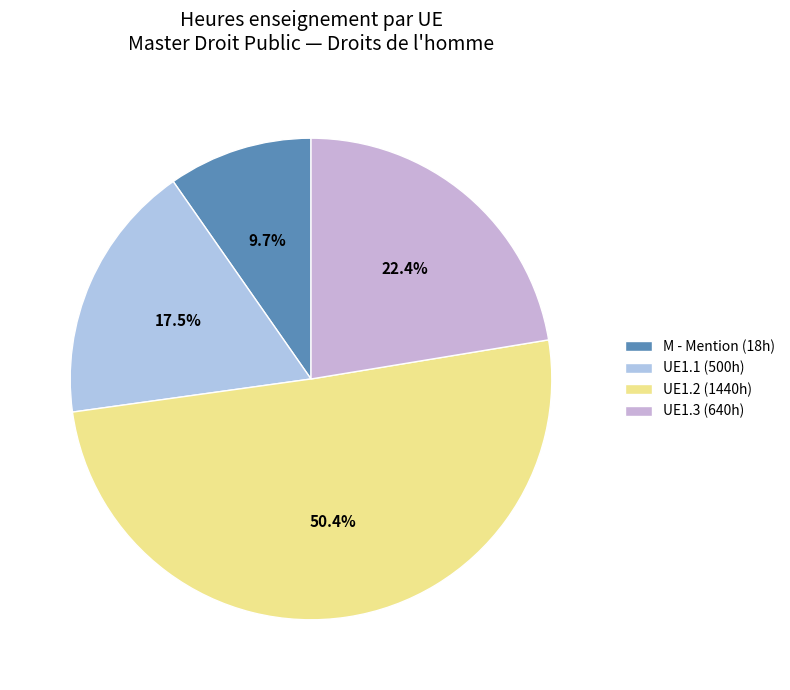

Which category accounts for the majority?

UE1.2 (1440h)